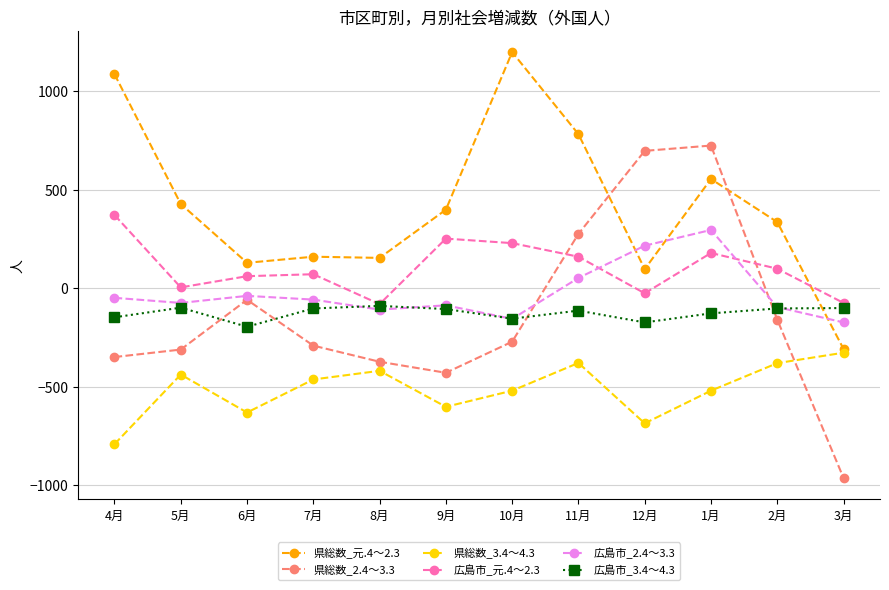

True or false: 広島市_3.4～4.3 and 県総数_3.4～4.3 intersect in this chart.

False